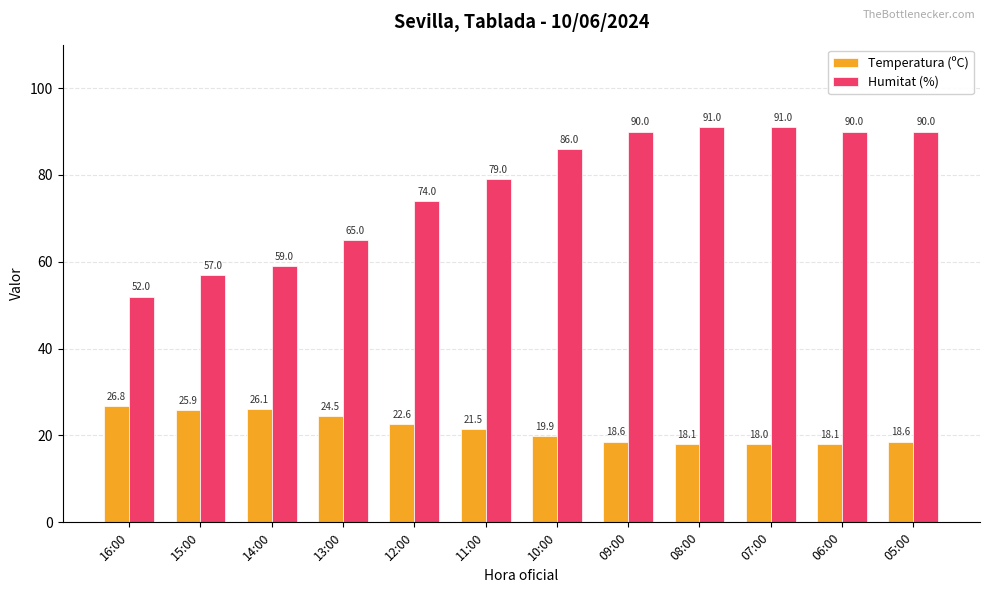

Rank the series at 06:00 from highest to lowest value.

Humitat (%), Temperatura (ºC)